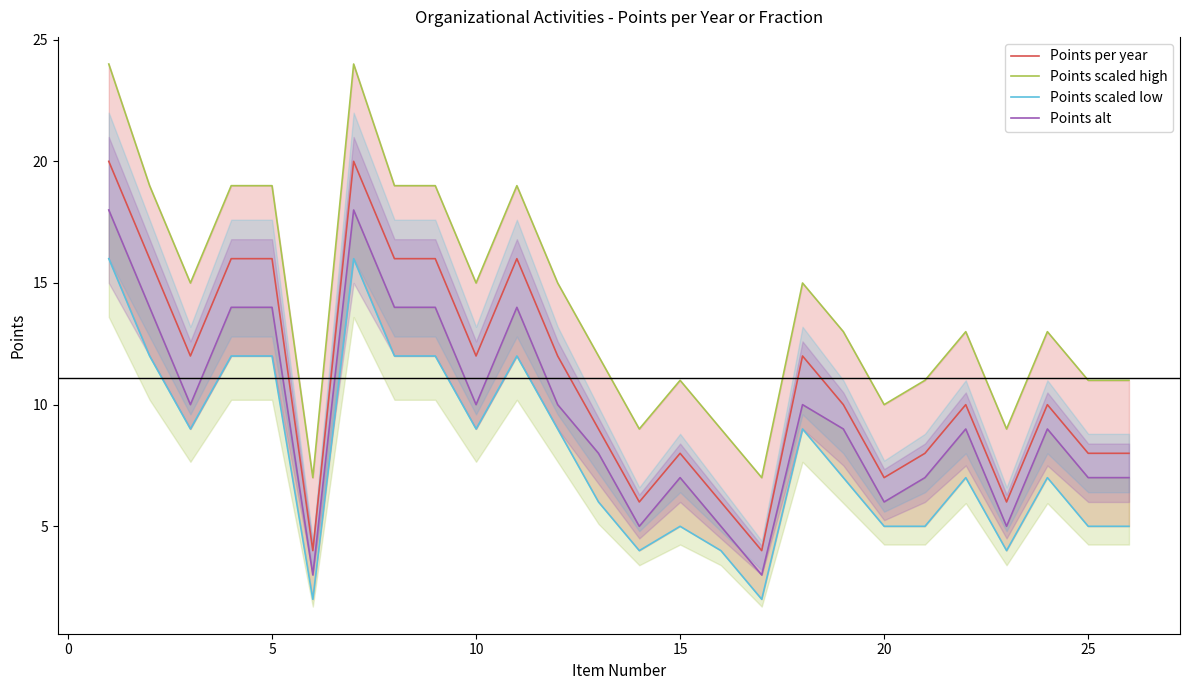

Which series has the largest range (max minus min)?

Points scaled high